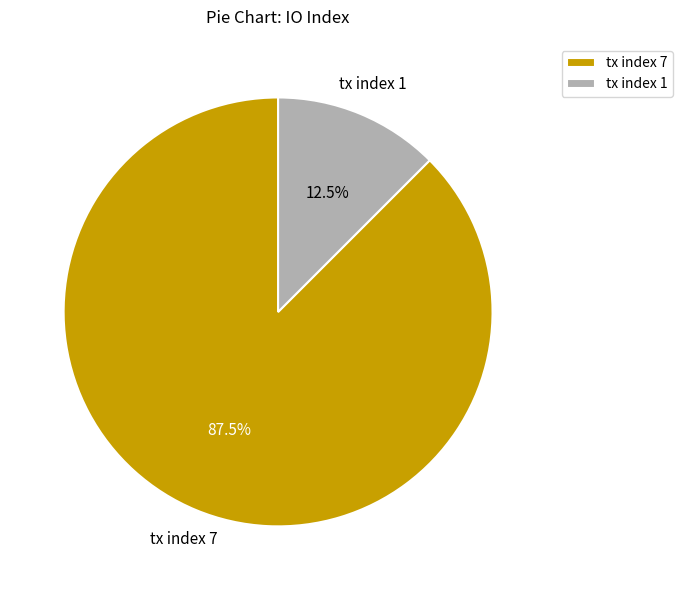

Count the number of slices in the pie.

2